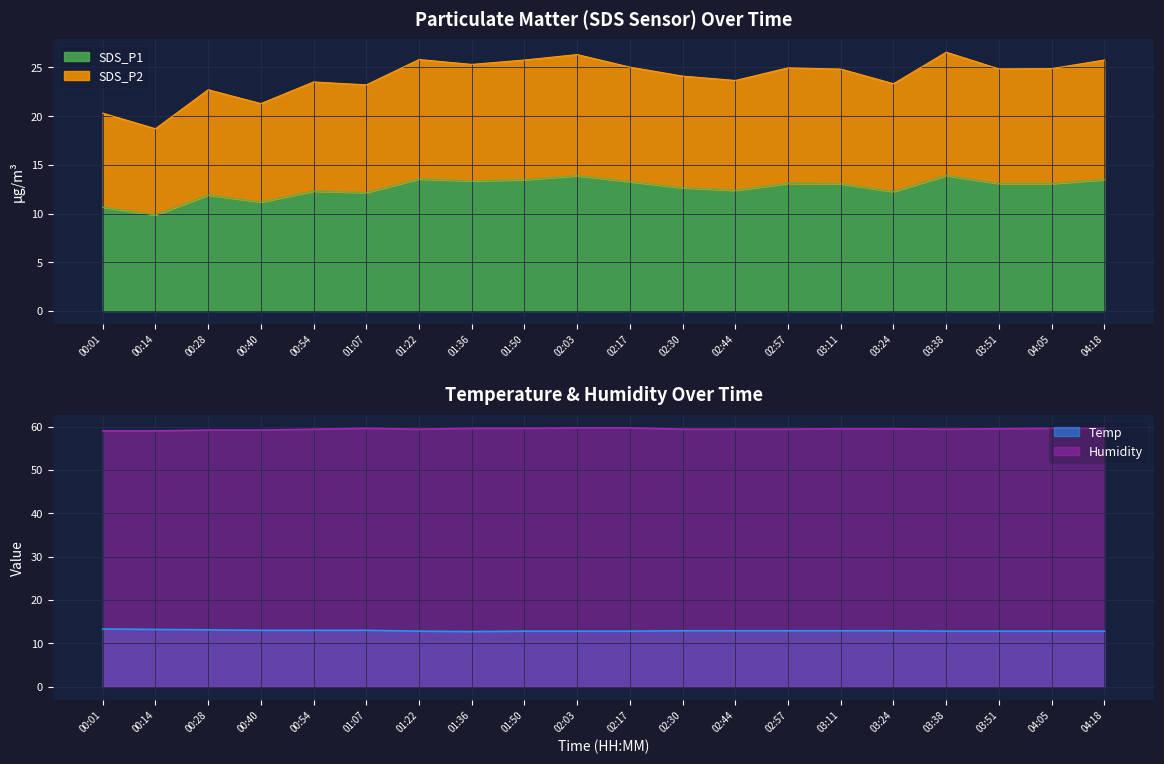

True or false: SDS_P1 and Humidity intersect in this chart.

False